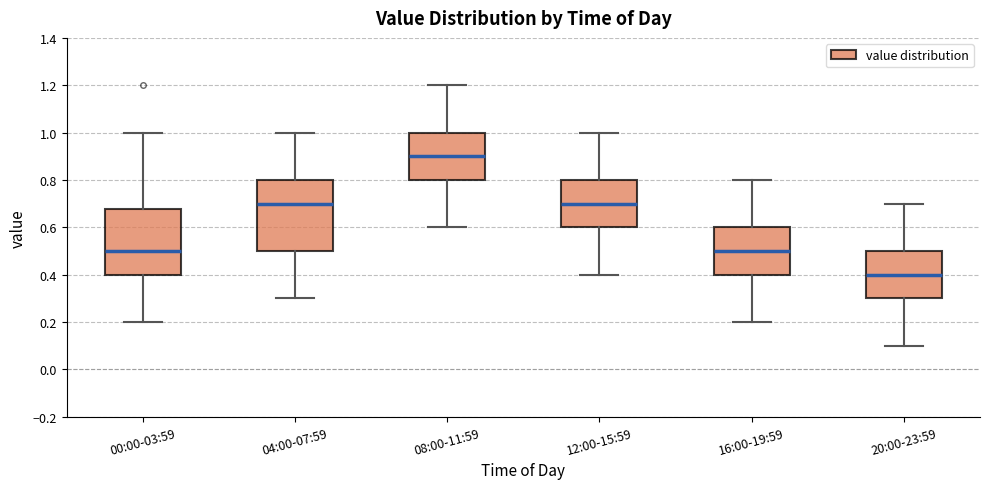

Which box has the lowest median line?

20:00-23:59